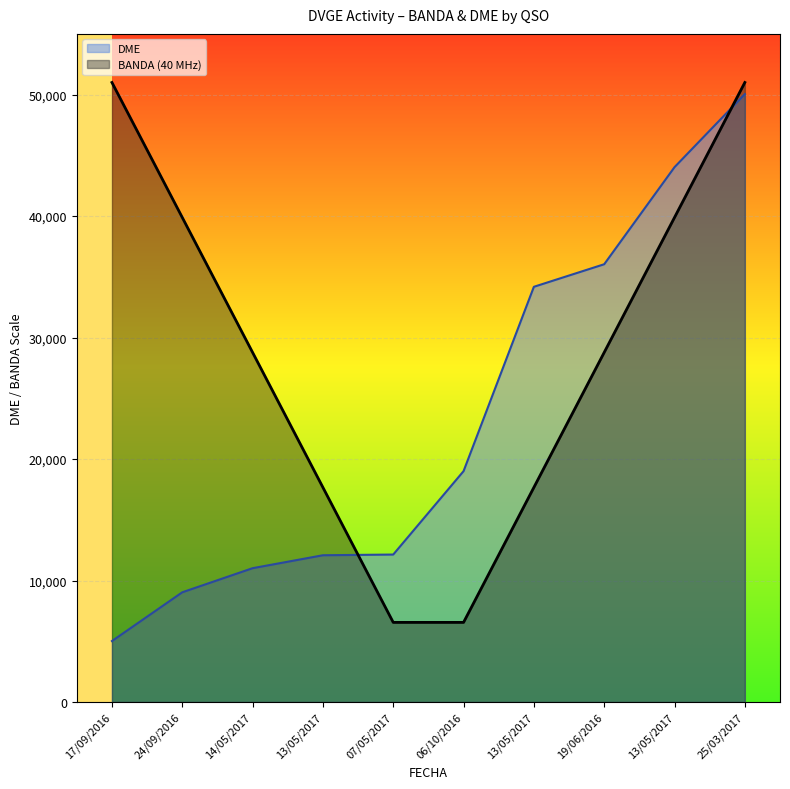

What is the maximum value shown in the chart?

51000.0